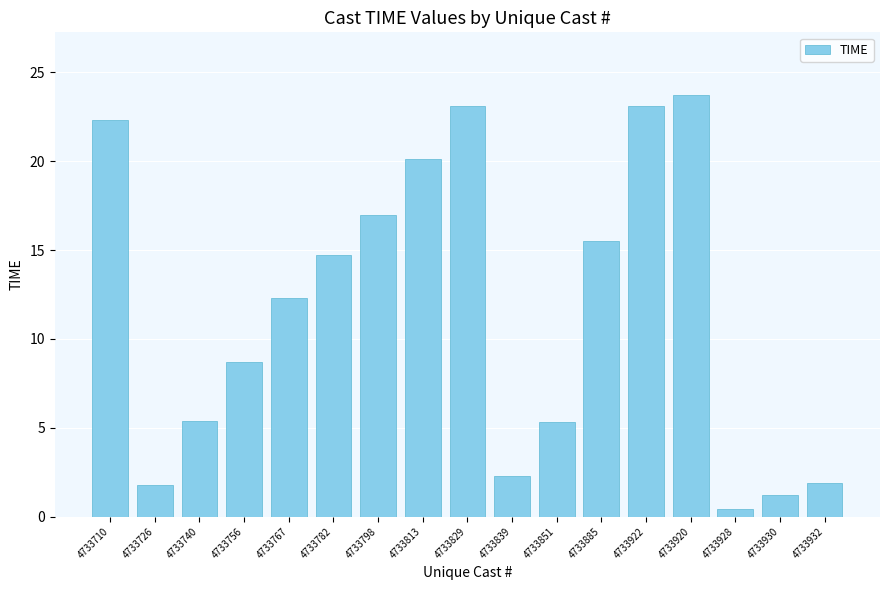

What is the label of the 9th bar from the right?

4733829